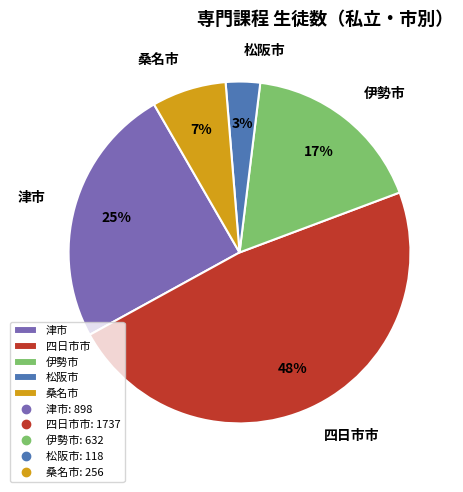

How many segments does this pie chart have?

5